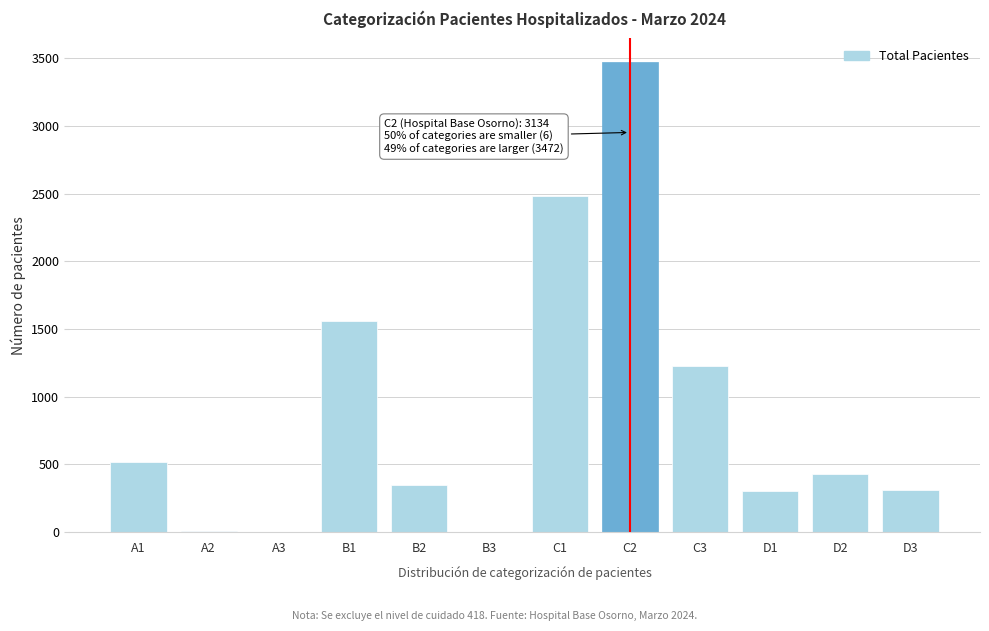

Where is the data nearest to the value 1736?

B1